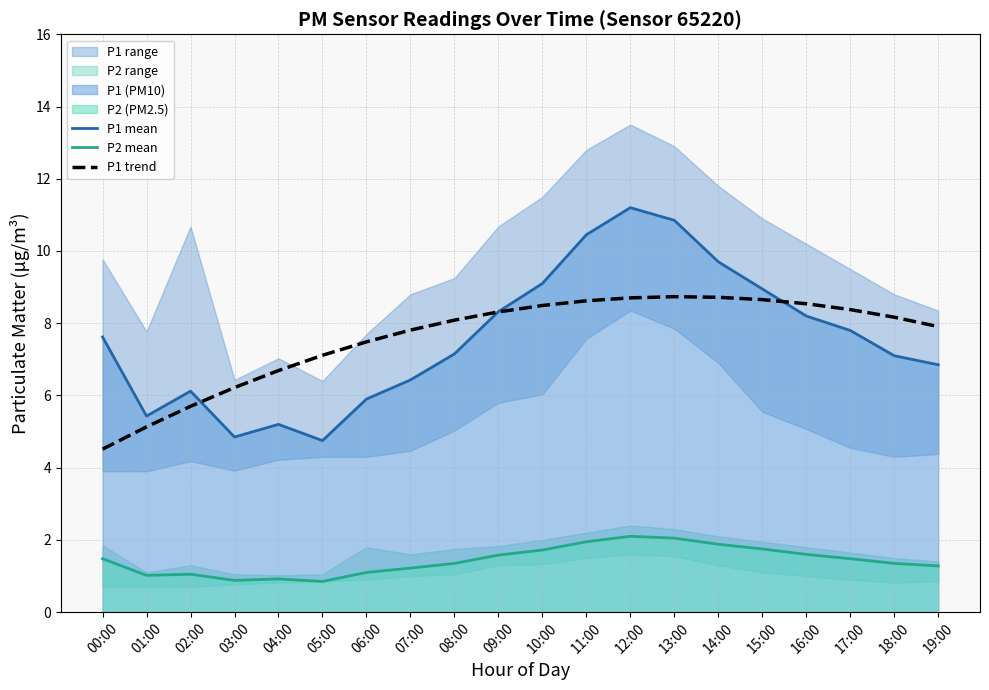

How many values in the P2 mean series exceed 1?

17